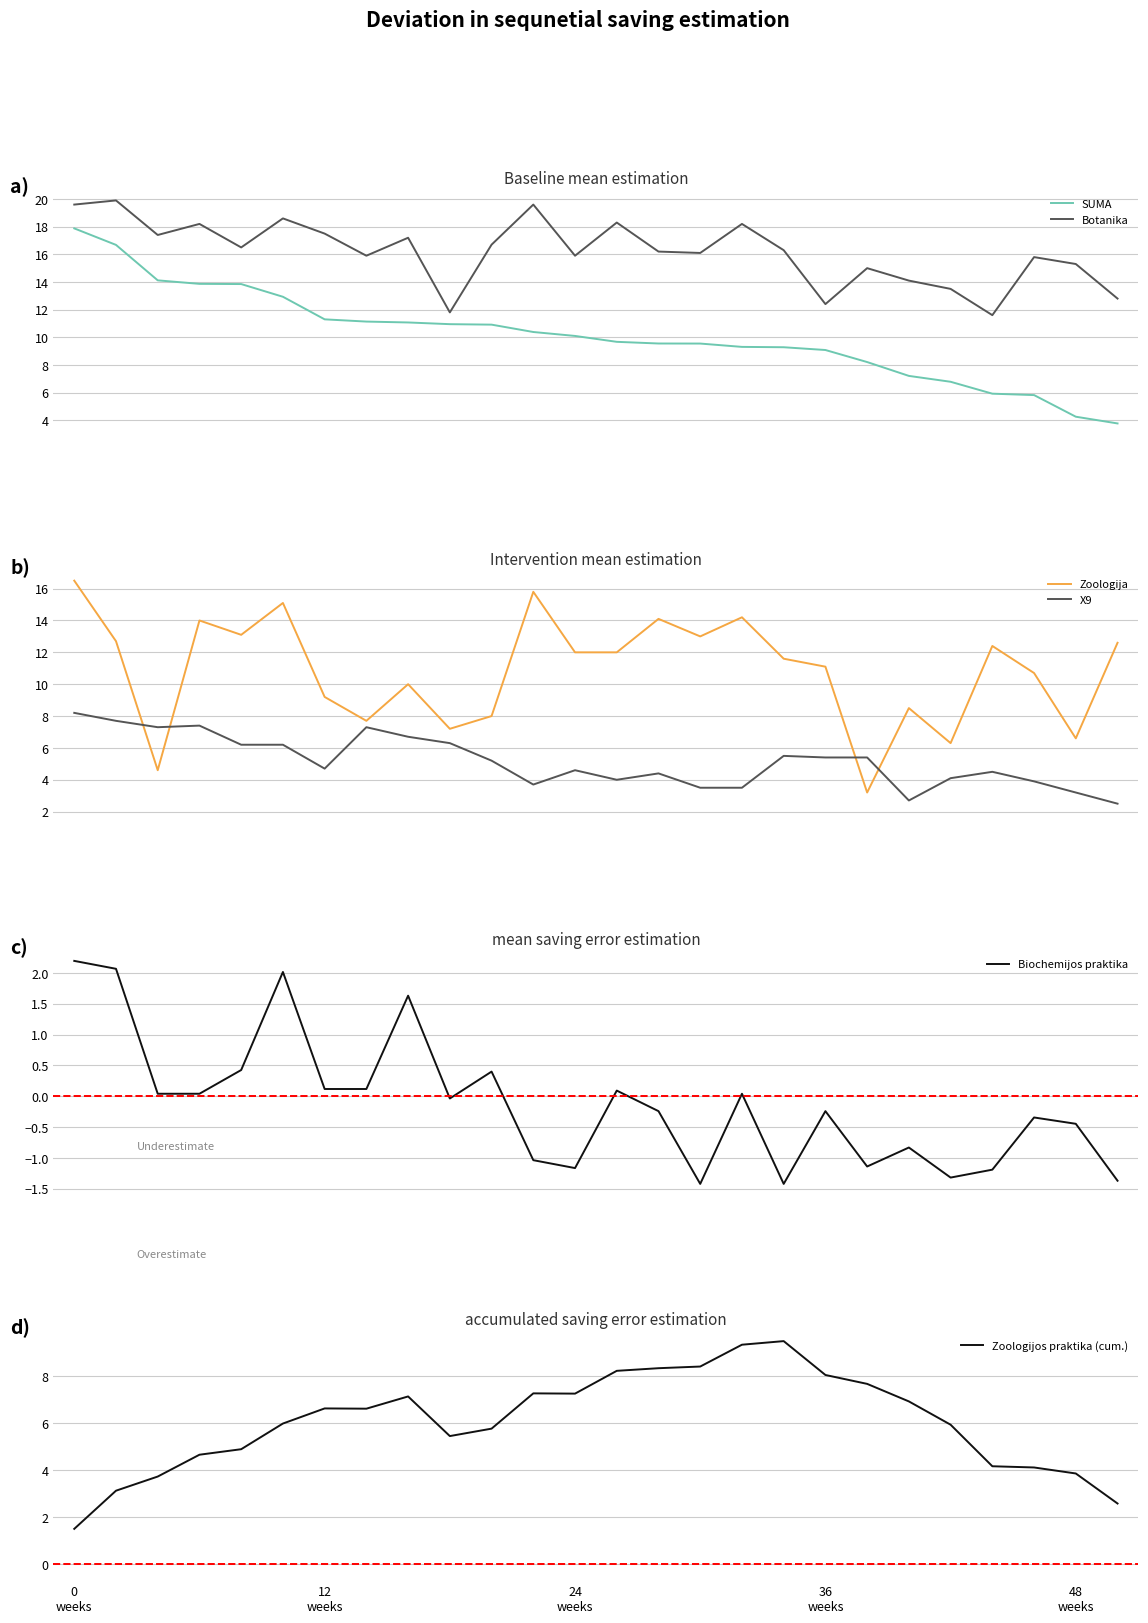

The value of SUMA at 23 is 9.7. True or false?

False